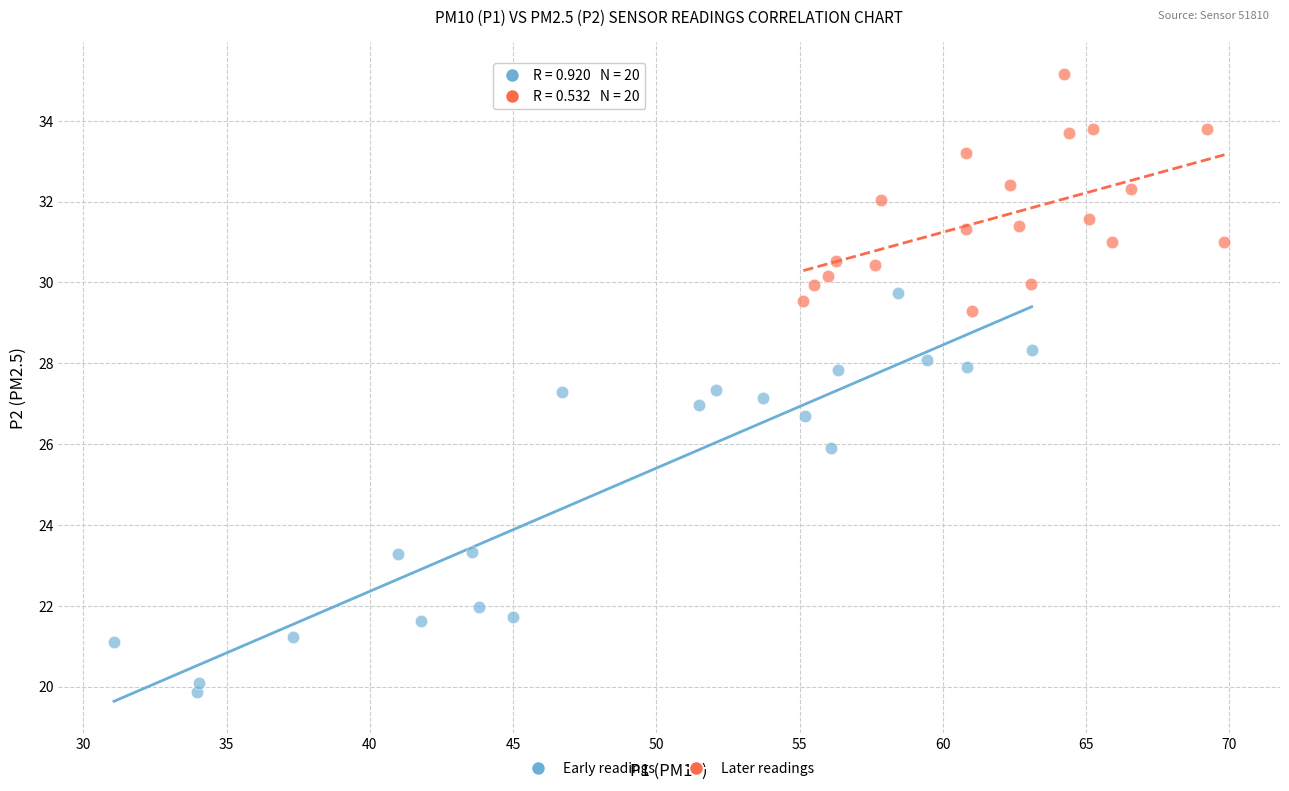

What are all the series names shown in the legend?

Early readings, Later readings